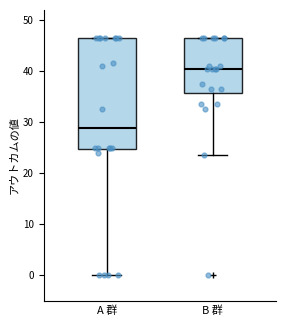

Reading left to right, transcribe this box plot: for each box, give where its median line is, the range the box spans, and where its two whiskers end, as read against the y-axis. The values are not printed on the chart, so give them approximately, as read against the axis.

A 群: median 29, box 25 to 47, whiskers 0 to 47
B 群: median 41, box 36 to 47, whiskers 24 to 47